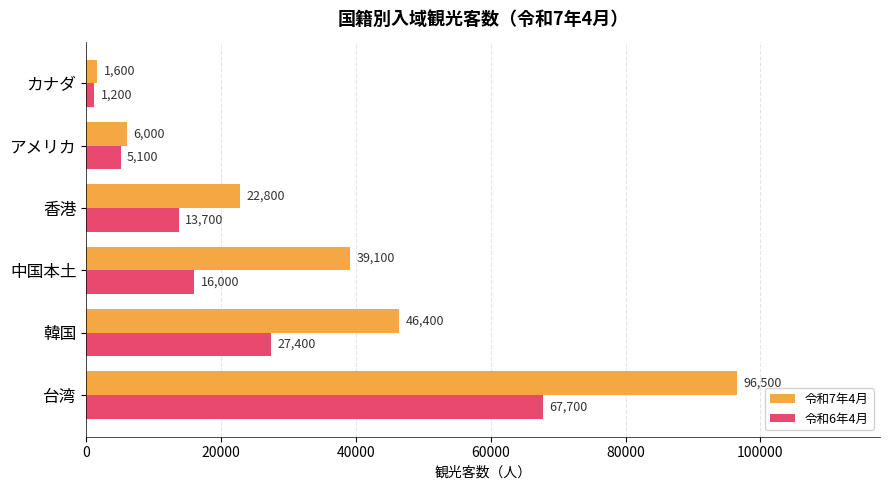

At which label is 令和6年4月 closest to 34450?

韓国